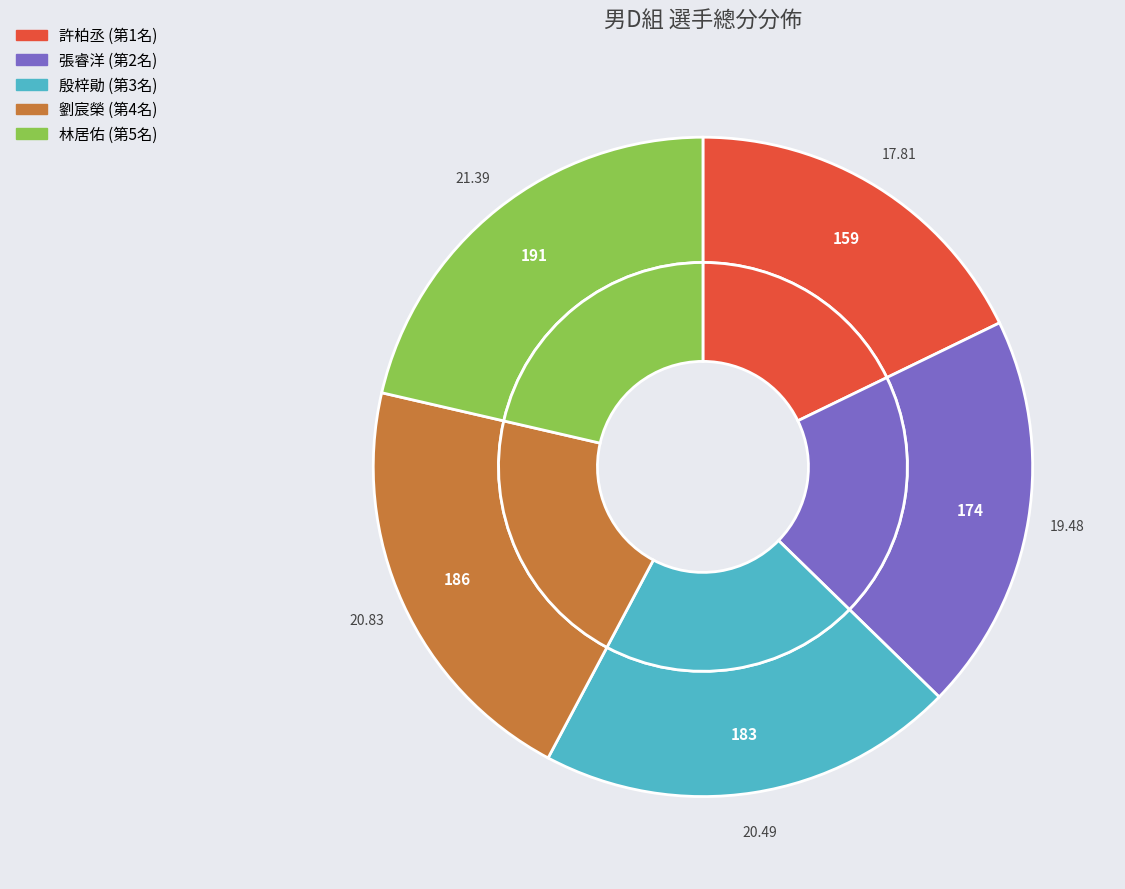

Which has a higher value, 張睿洋 or 許柏丞?

張睿洋